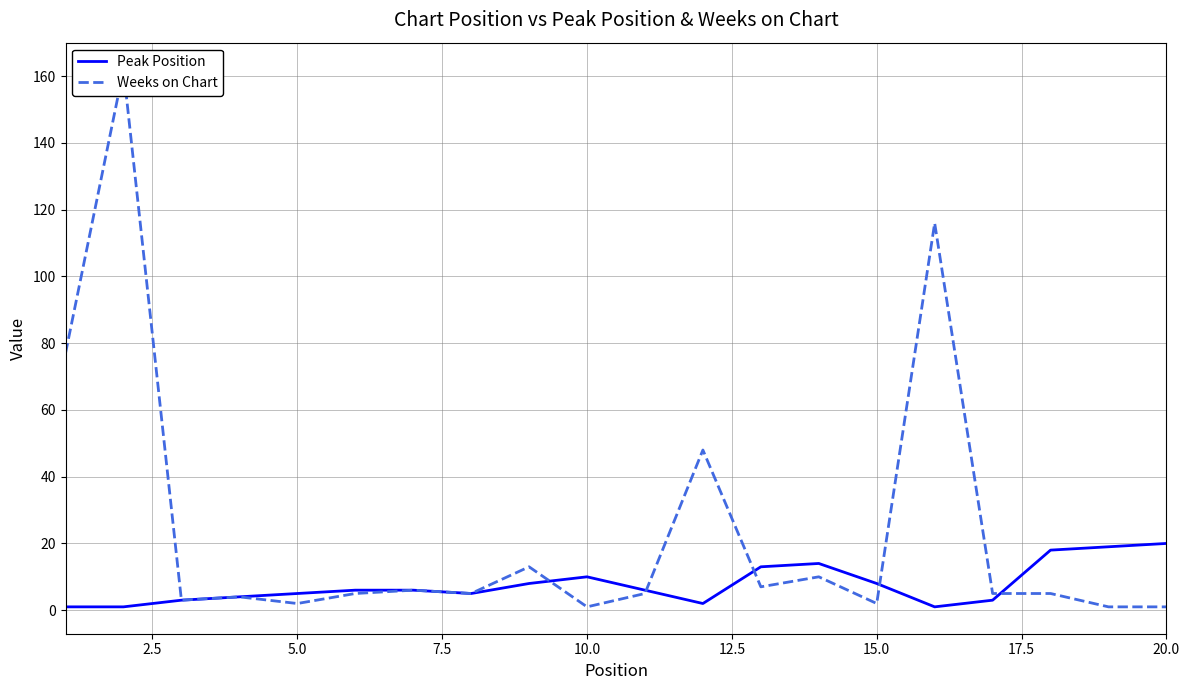

What is the sum of the Peak Position values at 15.0 and 20.0?

28